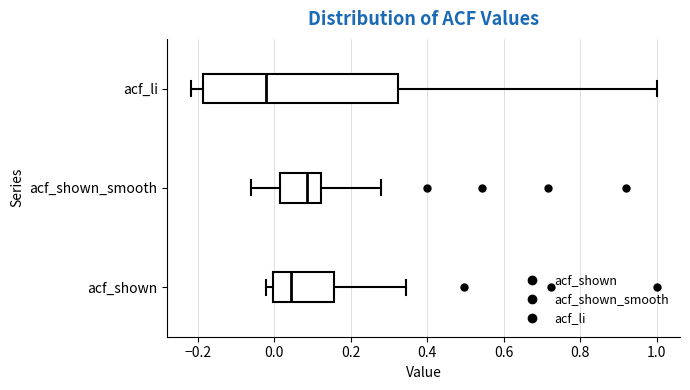

Which box is the widest, from its left edge to its right edge?

acf_li